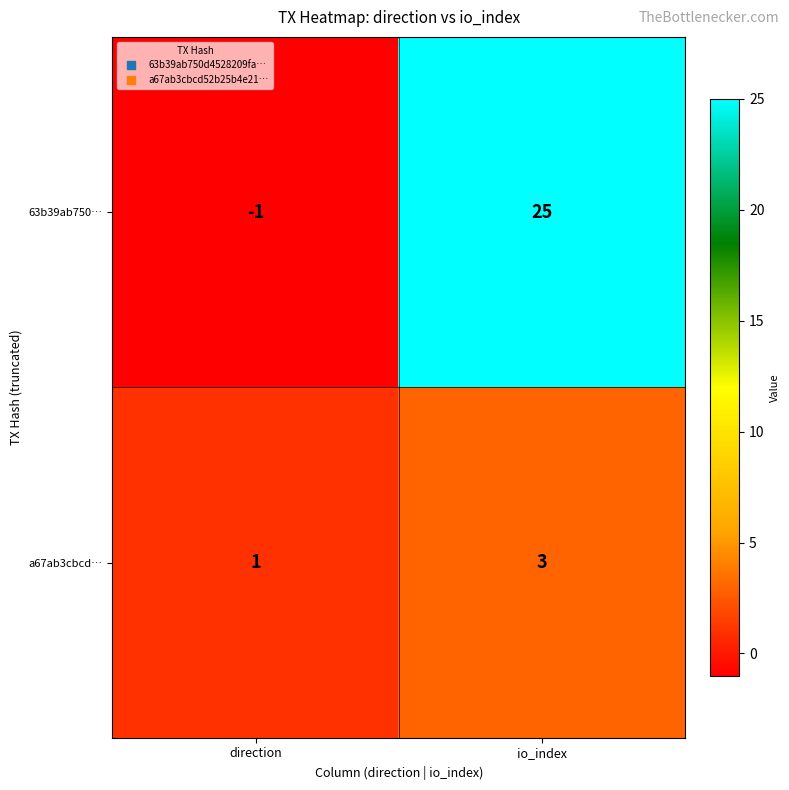

What is the difference between the 63b39ab750… values at io_index and direction?

26